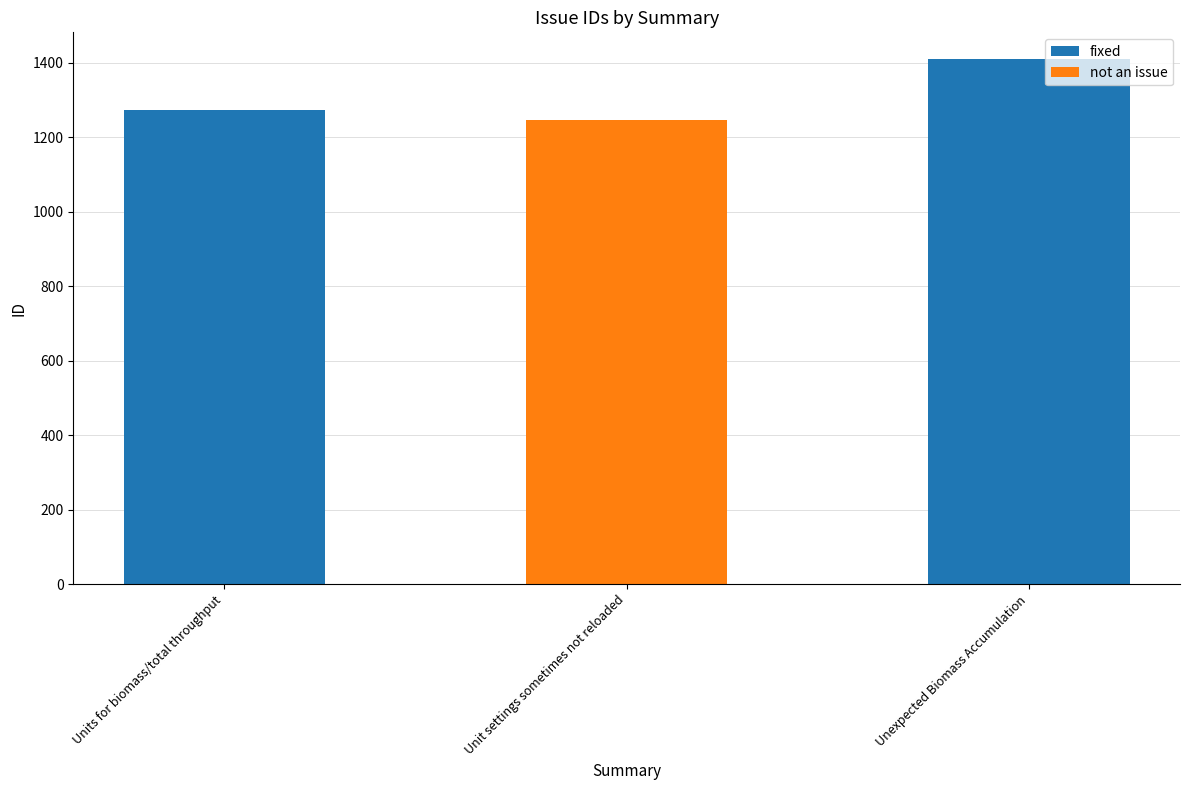

Count the values in the range 1274 to 1411.

2